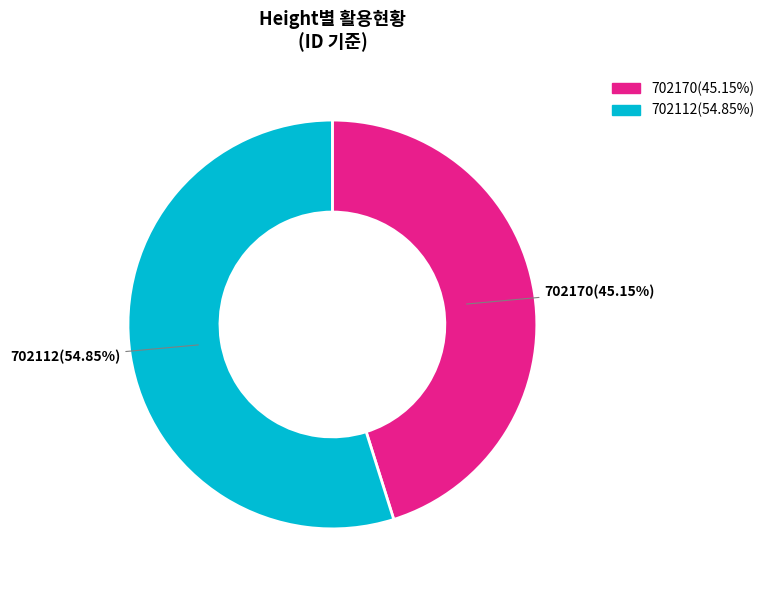

Count the number of slices in the pie.

2